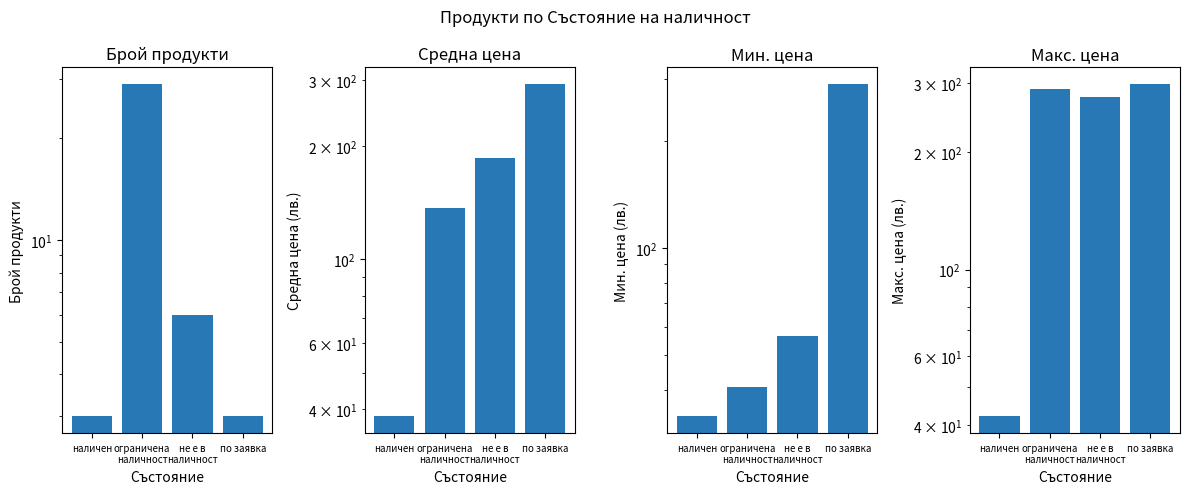

Which series has the largest range (max minus min)?

макс. цена